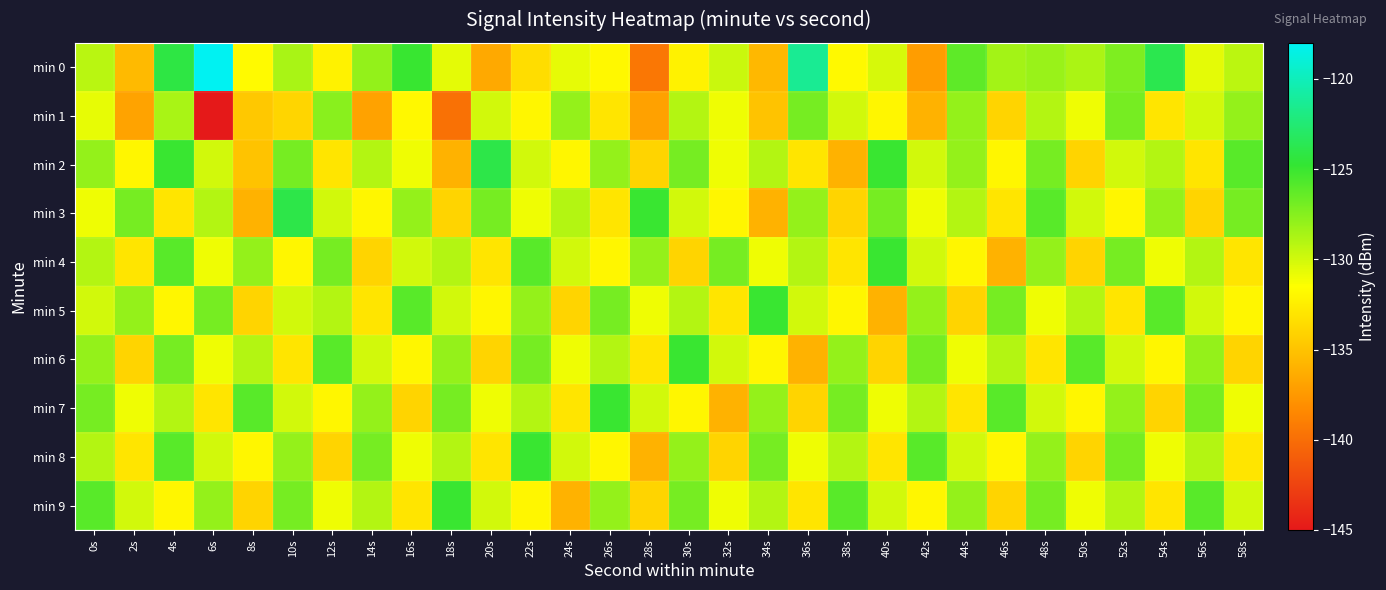

List the series in order of their peak value, highest first.

min 0, min 2, min 3, min 4, min 5, min 6, min 7, min 8, min 9, min 1